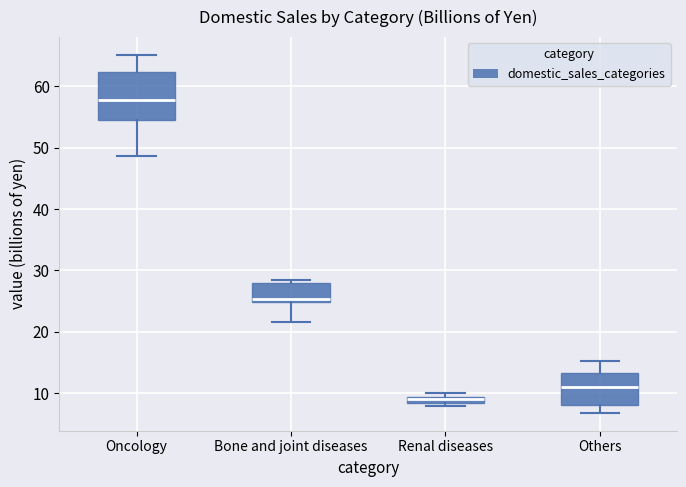

Comparing the boxes themselves (not the whiskers), which one is the tallest?

Oncology